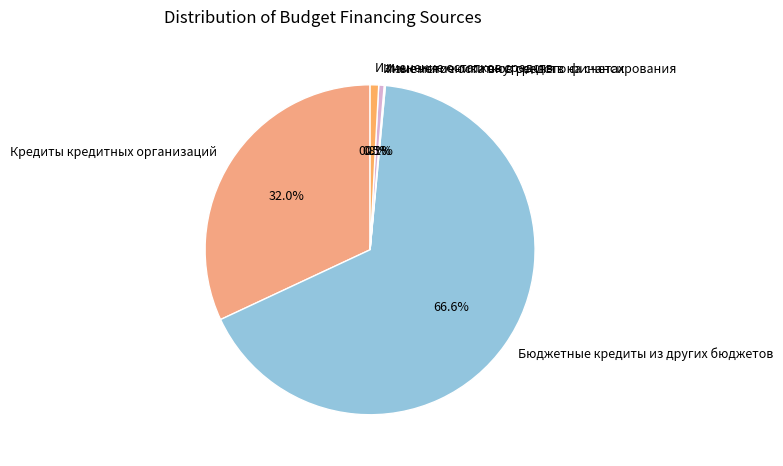

Which slice is the largest?

Бюджетные кредиты из других бюджетов